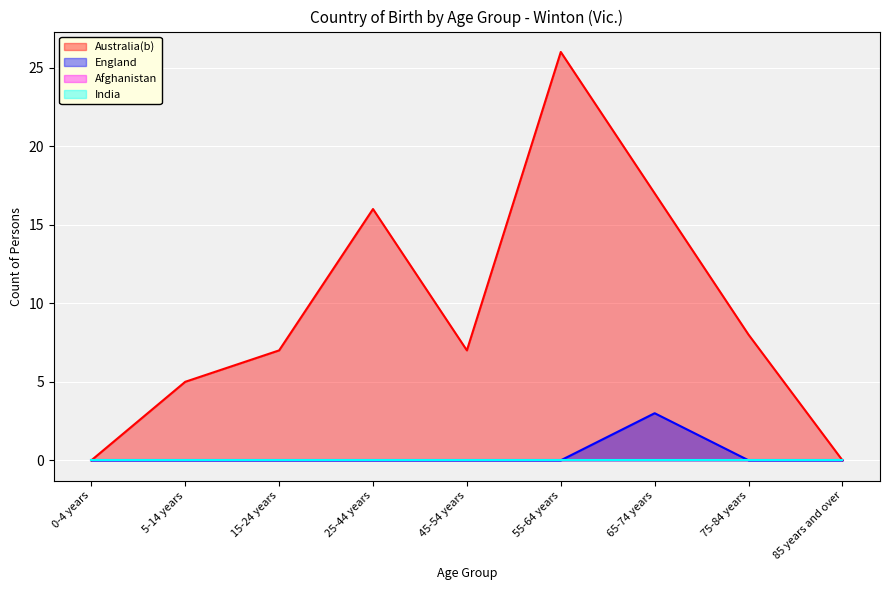

How many values in England are above zero?

1